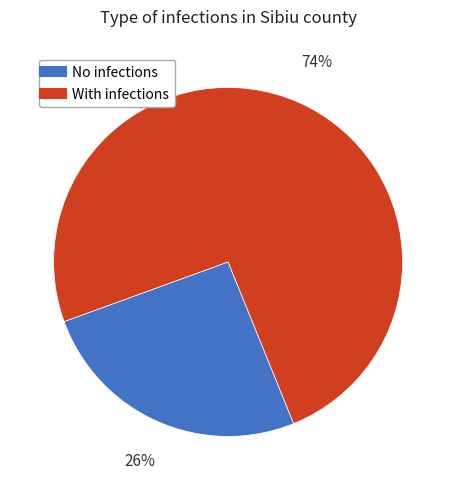

Is there any slice that represents more than half of the pie?

Yes